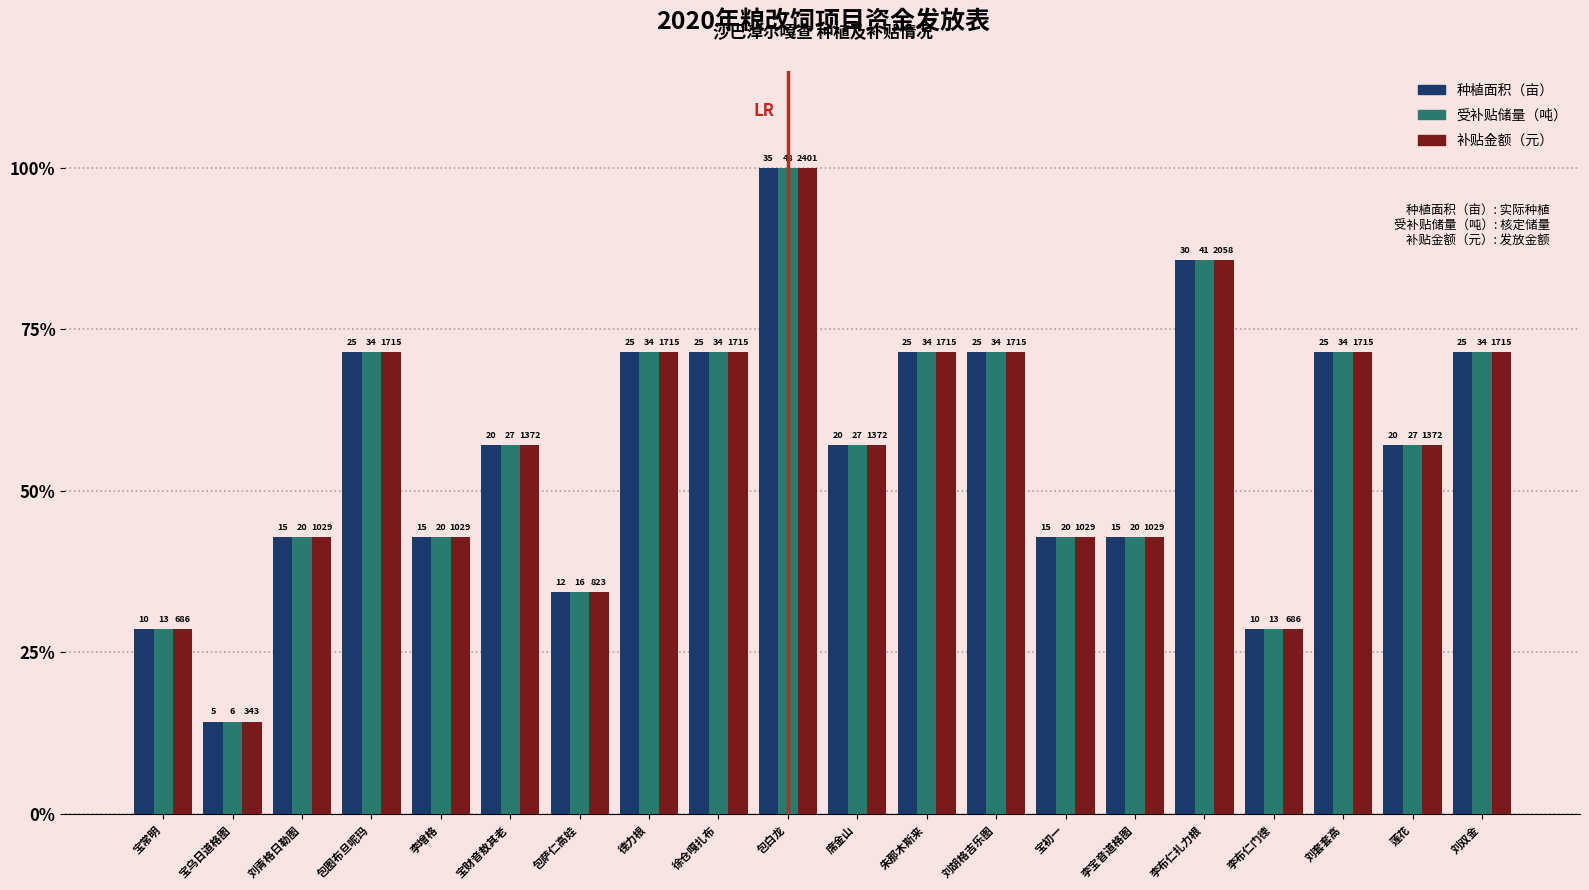

Does the chart contain stacked bars?

No